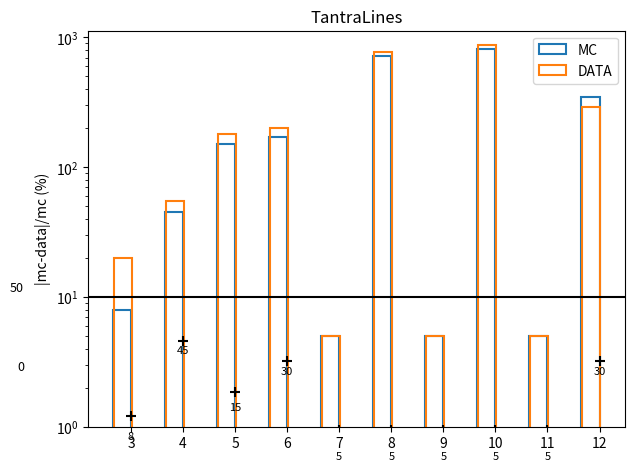

At how many categories does at least one series exceed 760?

2